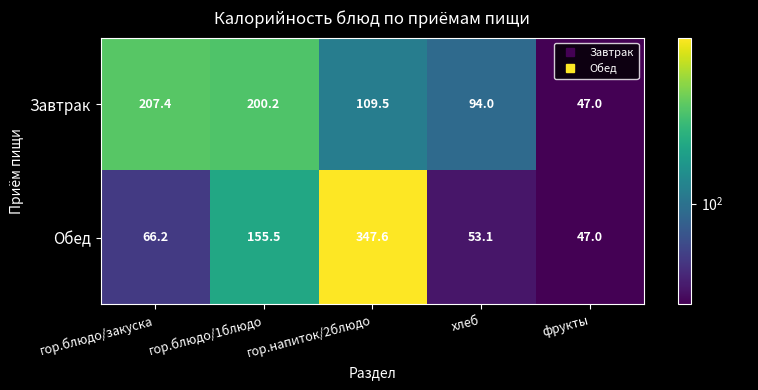

At which category does the chart reach its peak across all series?

гор.напиток/2блюдо